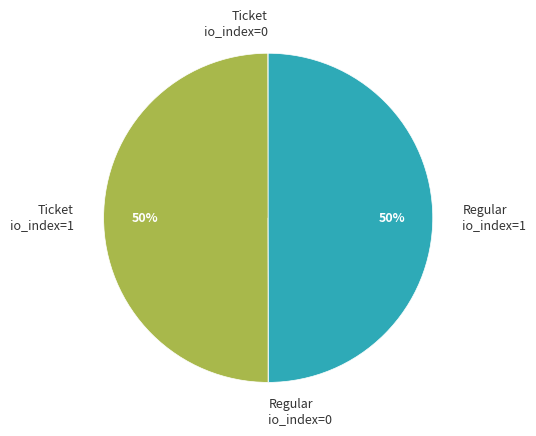

To the nearest percent, what portion does Ticket io_index=1 represent?

50%